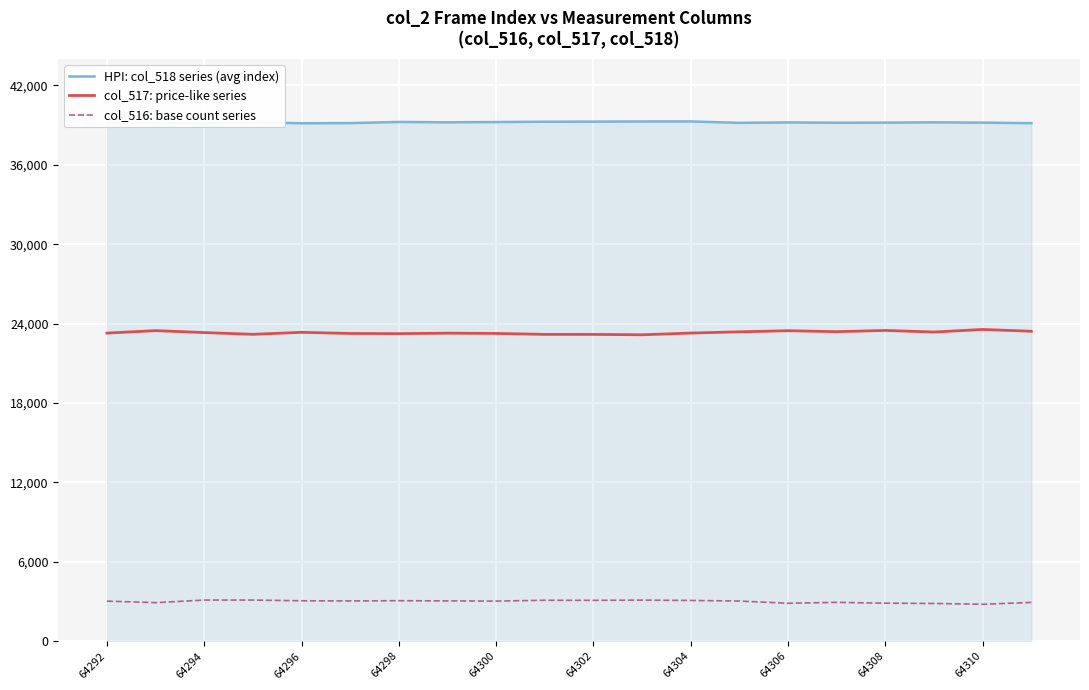

What is the maximum value for col_517: price-like series?

23559